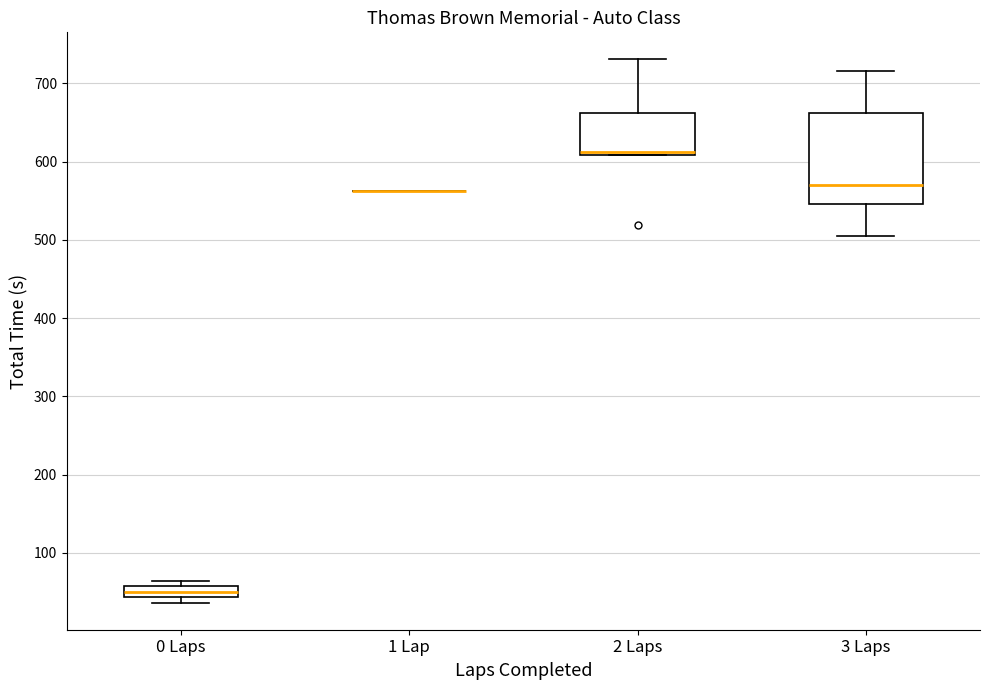

Where does the upper whisker of the box for 2 Laps end on the y-axis? The values are not printed on the chart, so give them approximately, as read against the axis.

730